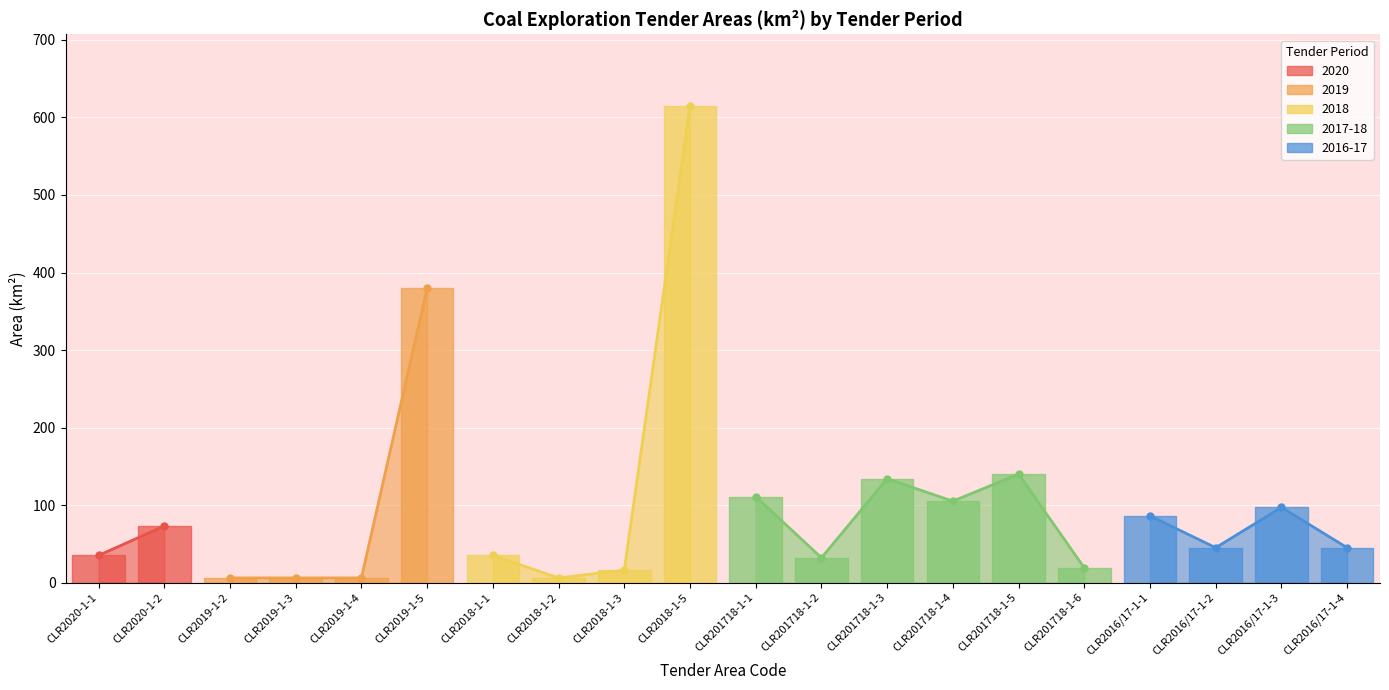

Read the value at CLR201718-1-3.

134